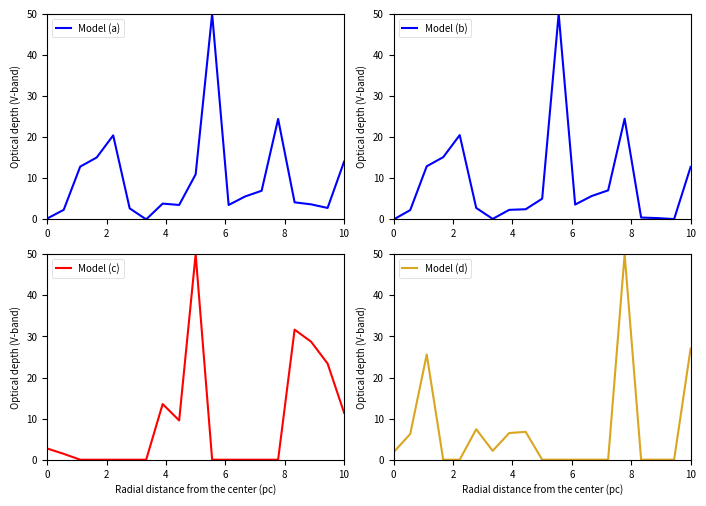

True or false: Model (a) and Model (c) intersect in this chart.

True